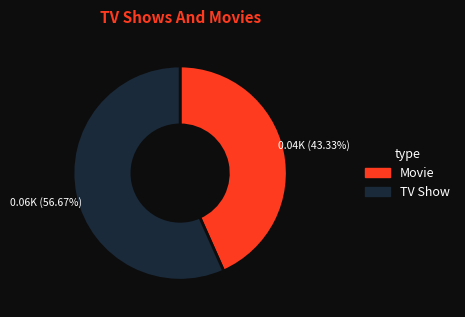

To the nearest percent, what is the average slice percentage?

50%